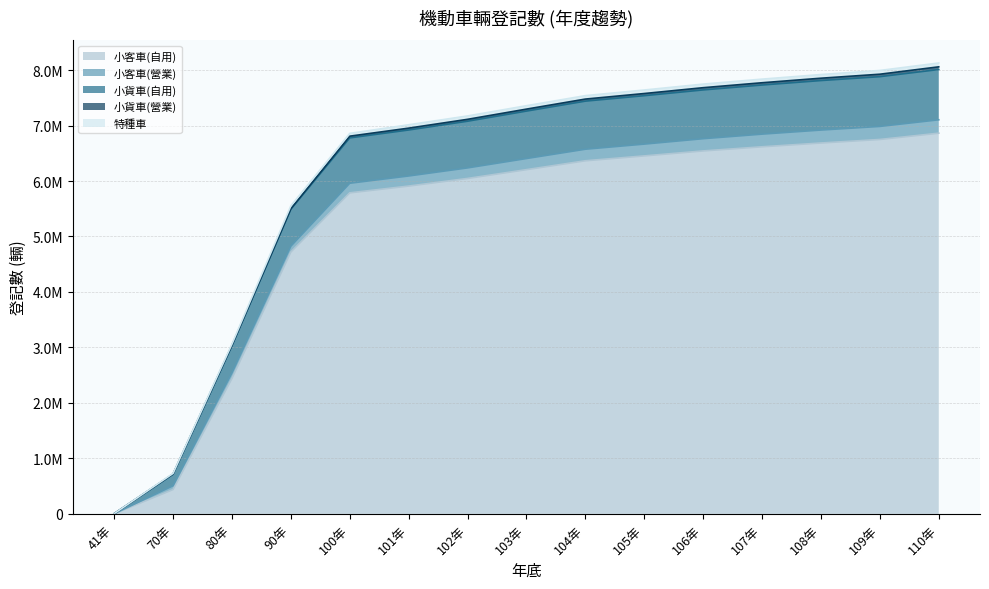

How many values in the 小貨車(自用) series are below 7260969?

7